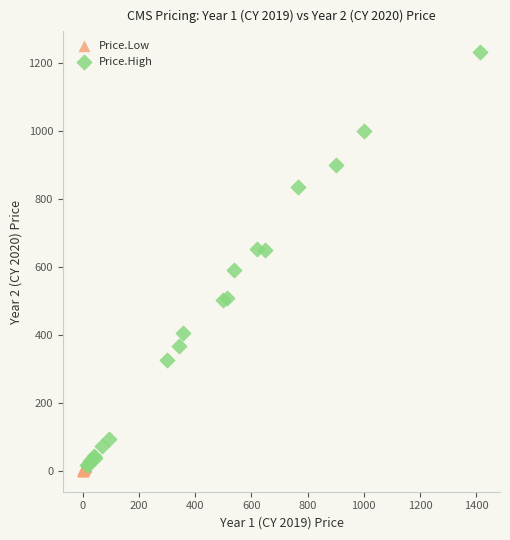

What are all the series names shown in the legend?

Price.Low, Price.High